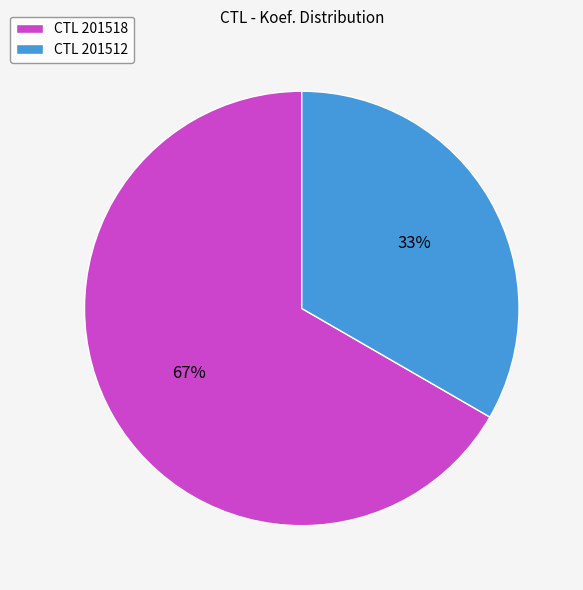

Do CTL 201518 and CTL 201512 together represent more than half of the pie?

Yes